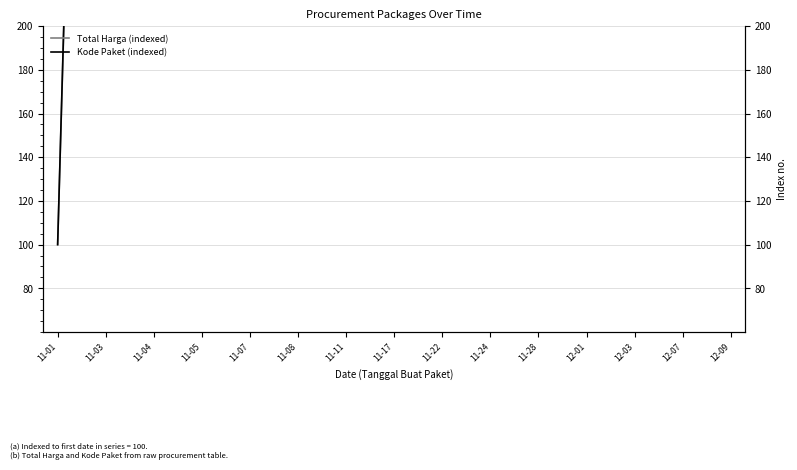

Reading left to right, extract all data points from this chart.

Total Harga (indexed): 100.0	874.8	709.1	3628.6	11150.5	2887.8	22983.6	268.2	3855.3	21874.9	2920.1	439.1	403.5	214.4	4379.0
Kode Paket (indexed): 100.0	888.4	1284.1	2022.5	2492.3	2604.4	4211.1	5942.5	8270.5	10947.3	13496.4	15339.4	17449.3	19039.4	20713.6